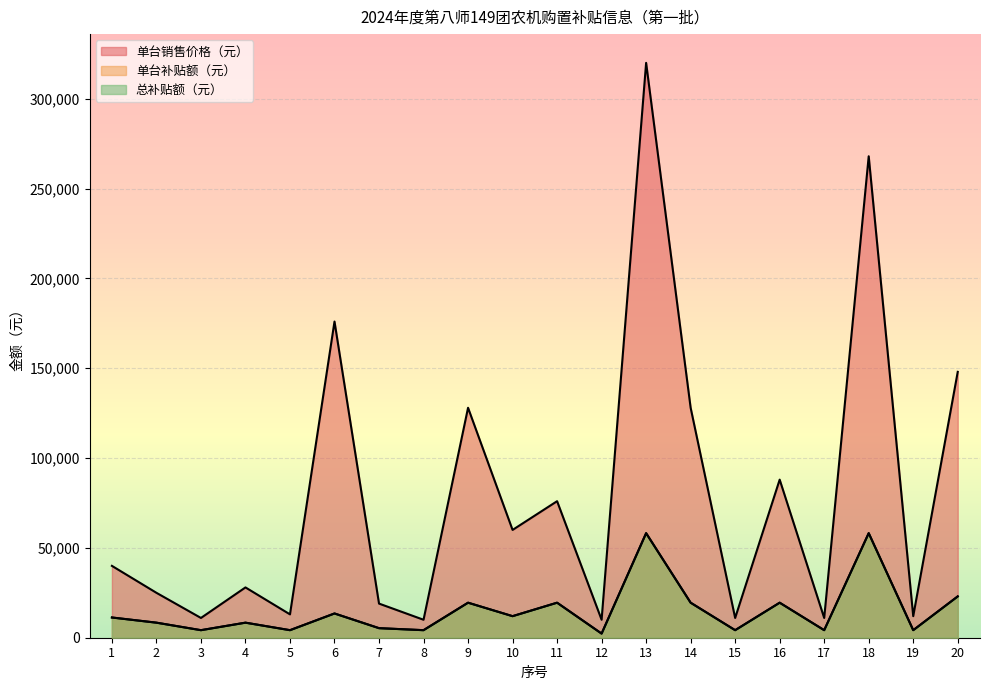

At which category is the sum across all series the highest?

13